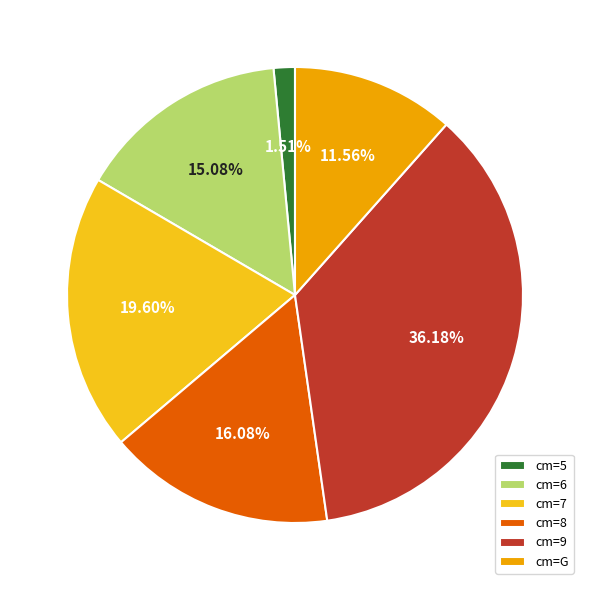

Approximately how many times larger is the value at cm=7 compared to cm=G?

1.7